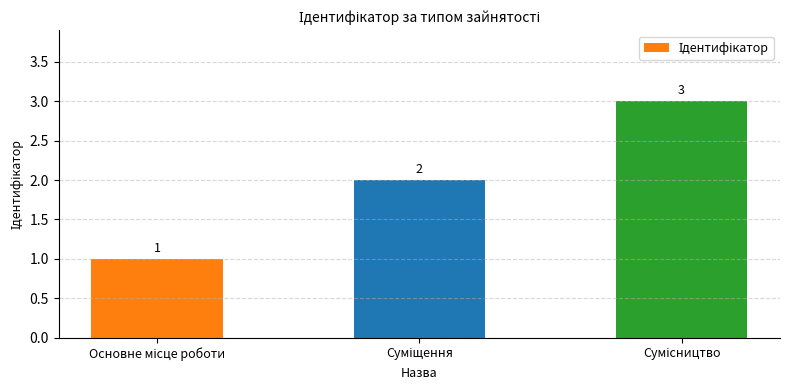

How many values are between 1 and 3?

3